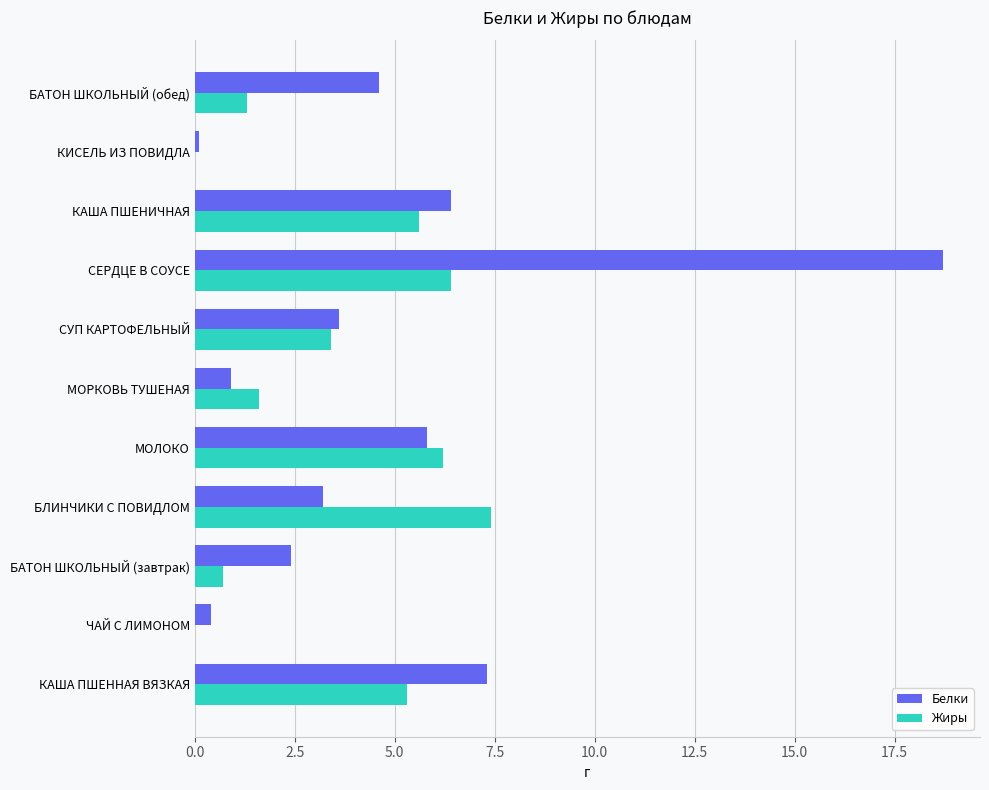

Where is Жиры nearest to the value 3?

СУП КАРТОФЕЛЬНЫЙ